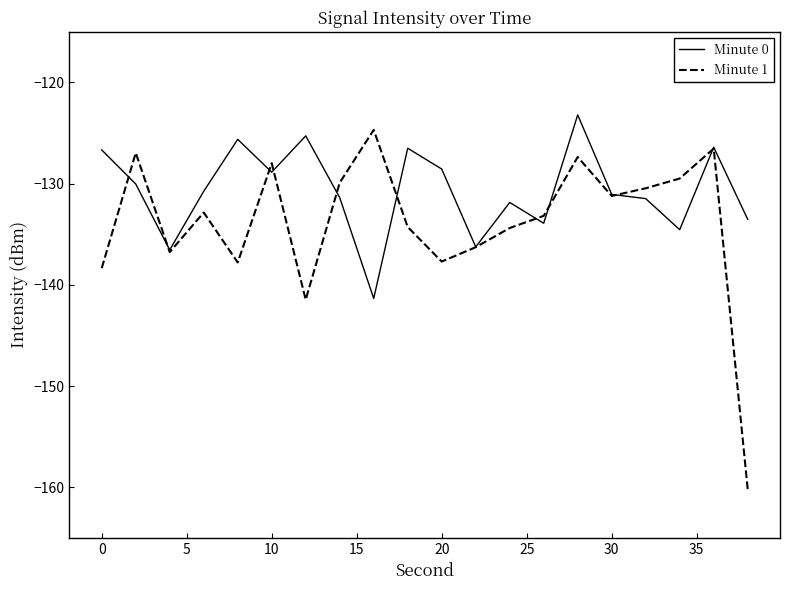

Which series has the largest total across all categories?

Minute 0